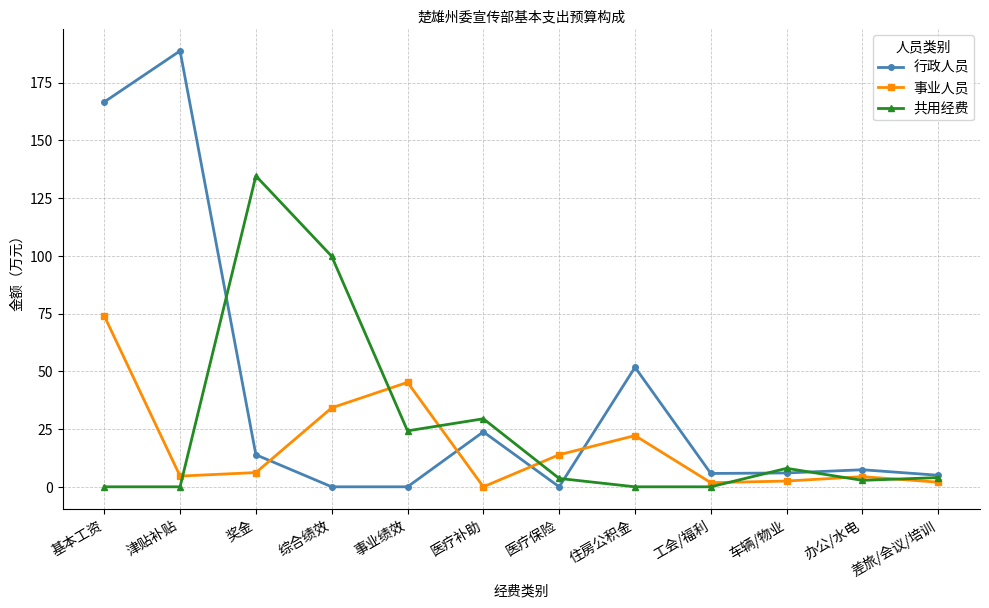

What position from the left is 差旅/会议/培训?

12